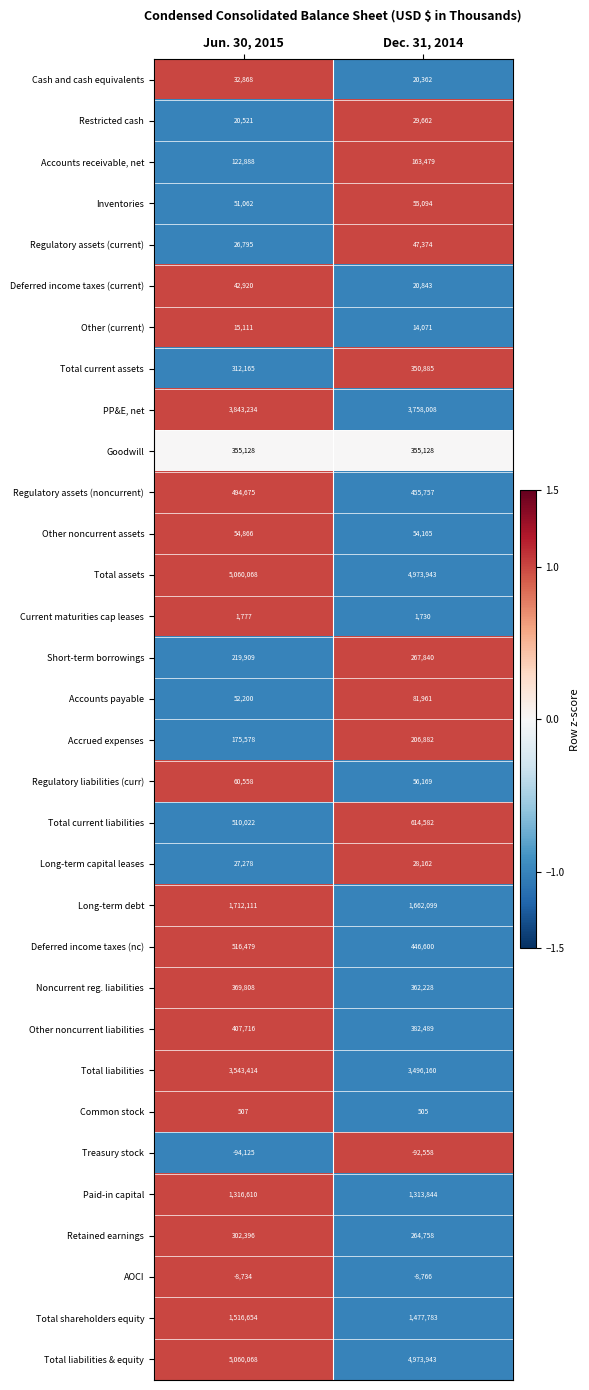

What is the maximum value shown in the chart?

5060068